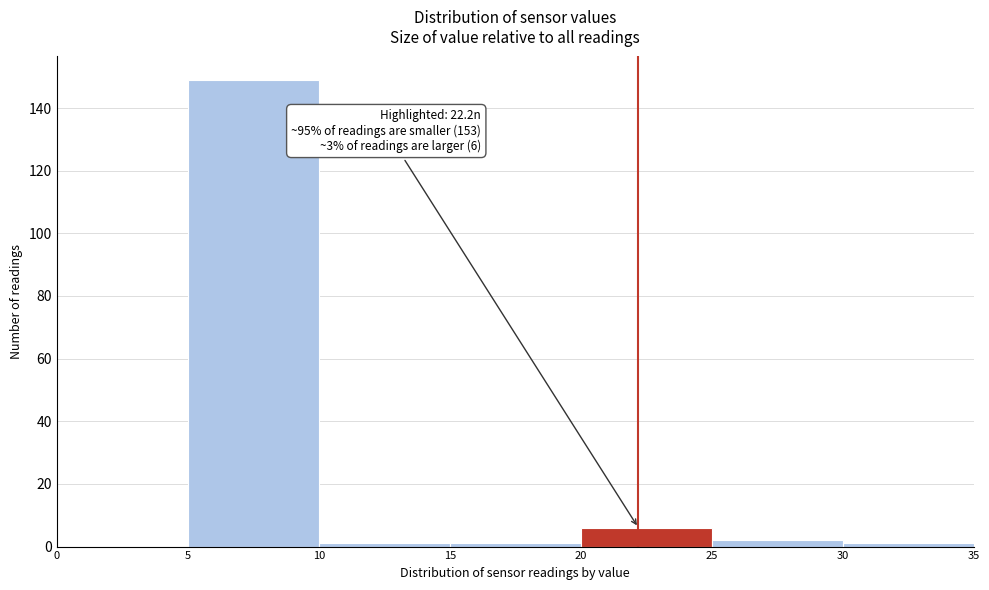

Which range on the x-axis has the tallest bar?

5 to 10